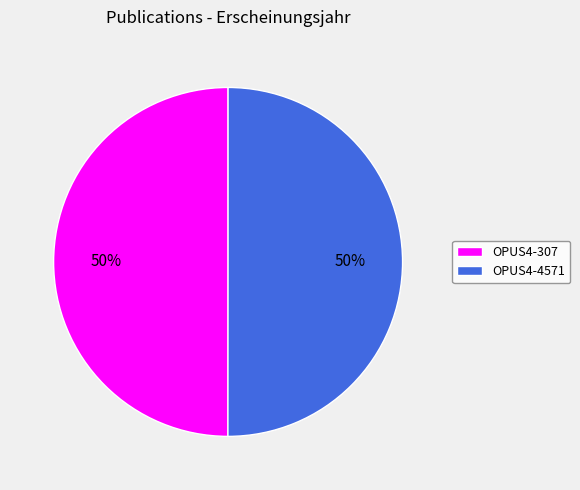

To the nearest percent, what is the combined percentage of OPUS4-4571 and OPUS4-307?

100%